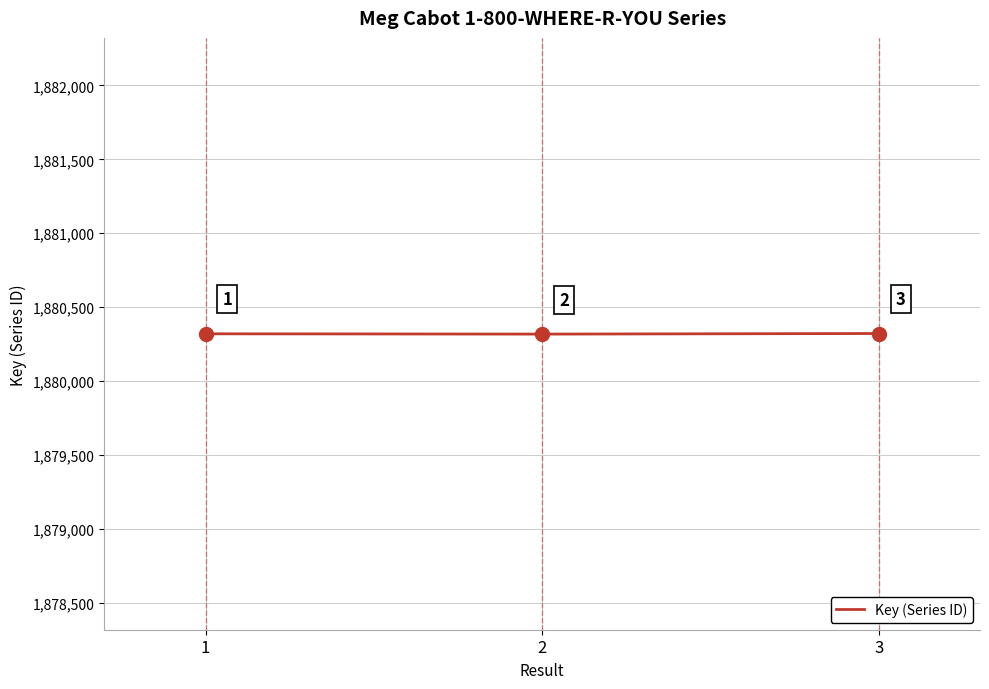

Which label corresponds to the smallest value in the chart?

2